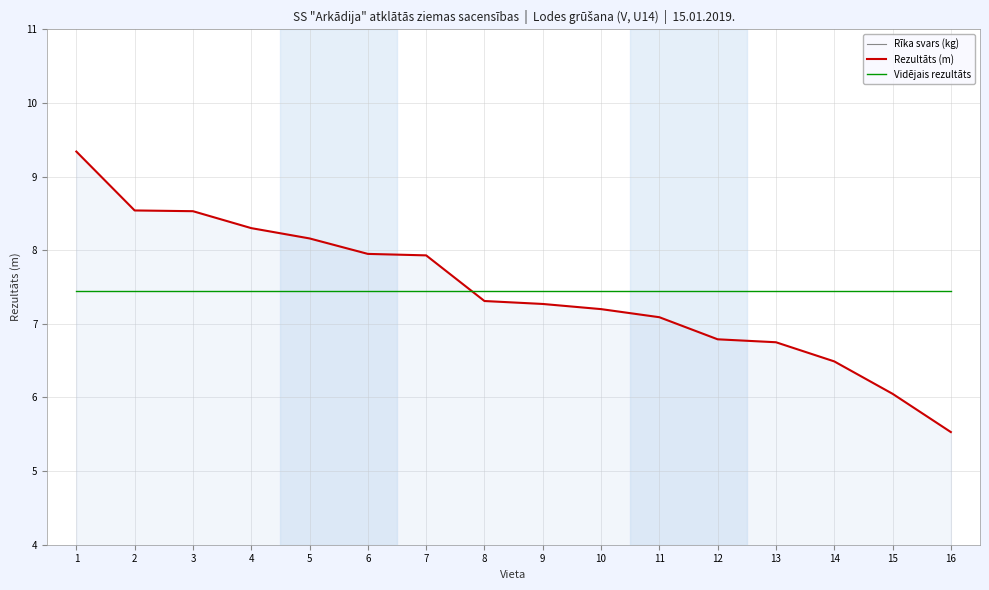

True or false: Rezultāts (m) has a value of 13.5 at 3.

False